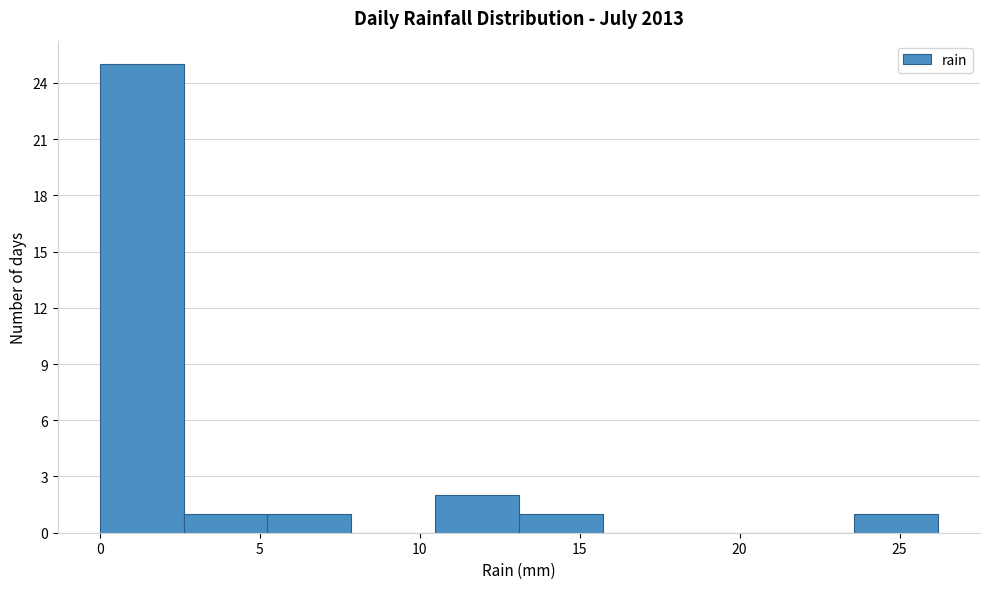

Over which range of the x-axis is the bar tallest?

0.0 to 2.5